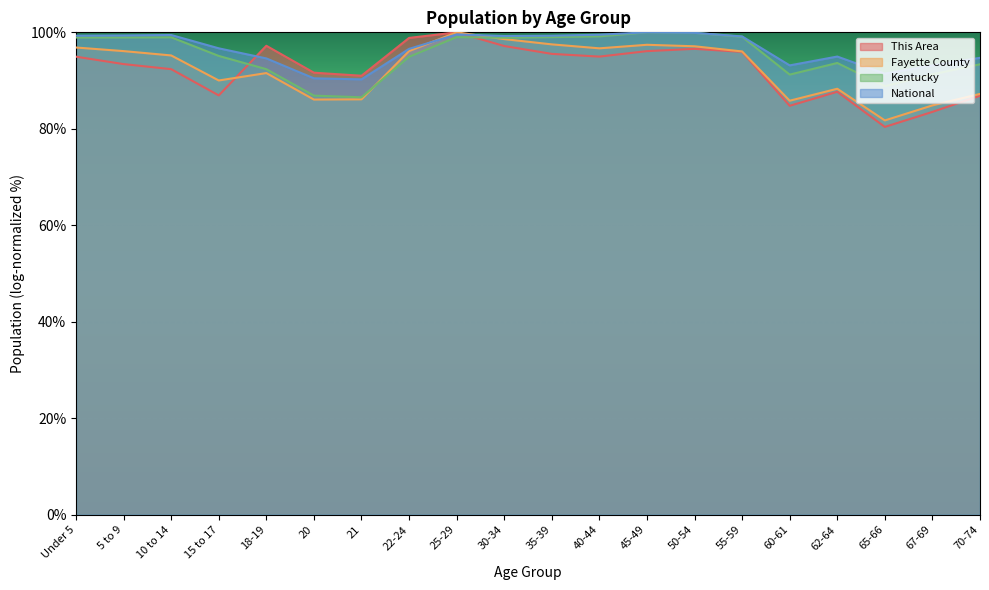

Between 62-64 and 50-54, which is larger?

50-54